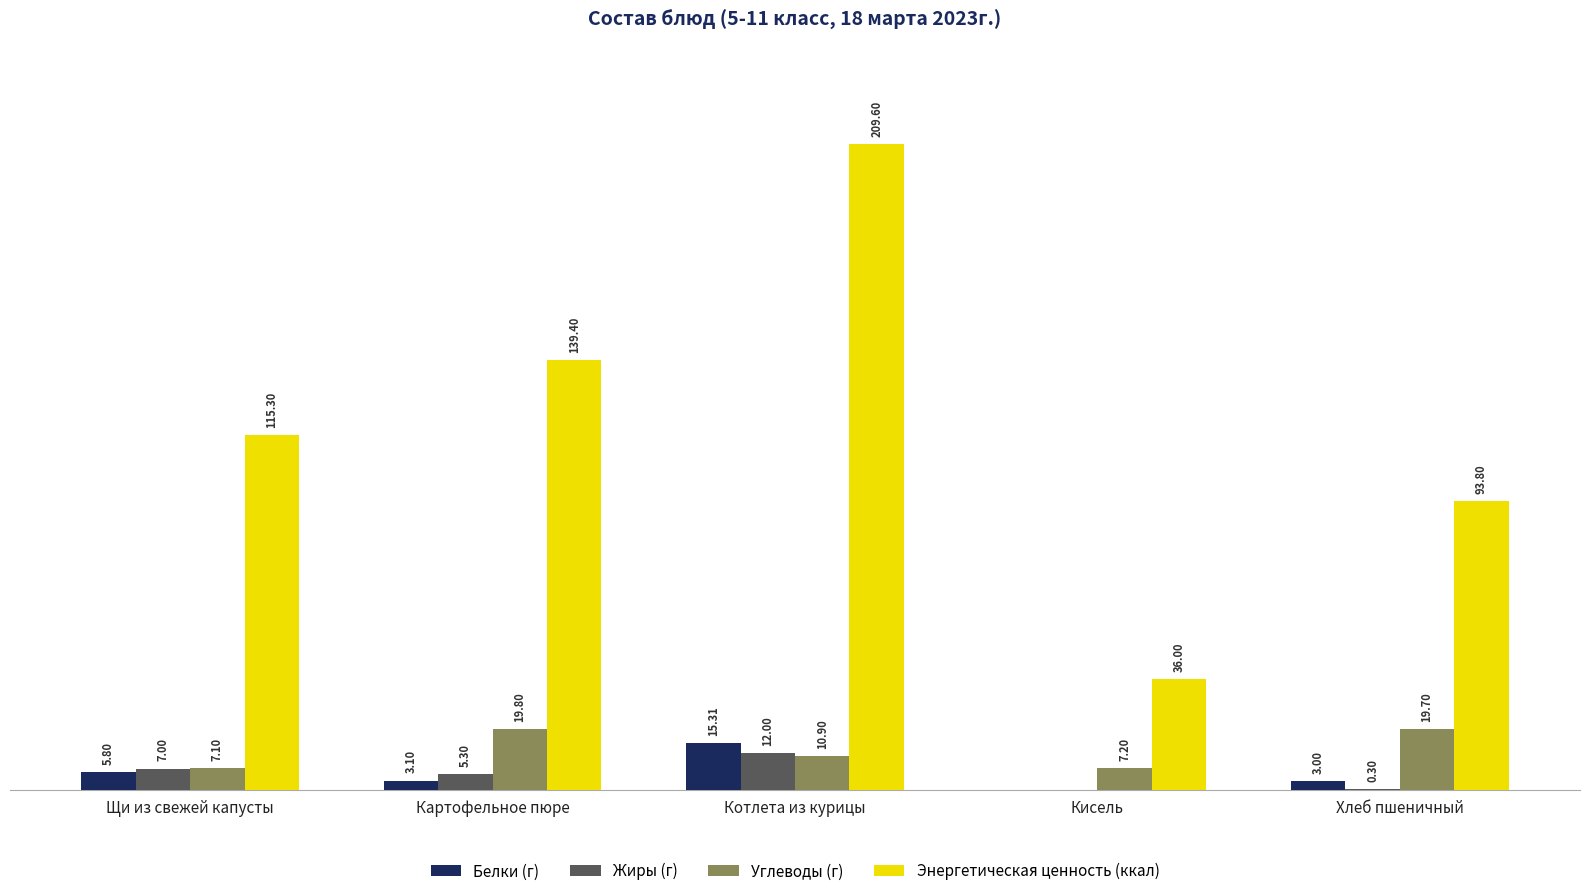

At which category does the chart reach its peak across all series?

Котлета из курицы